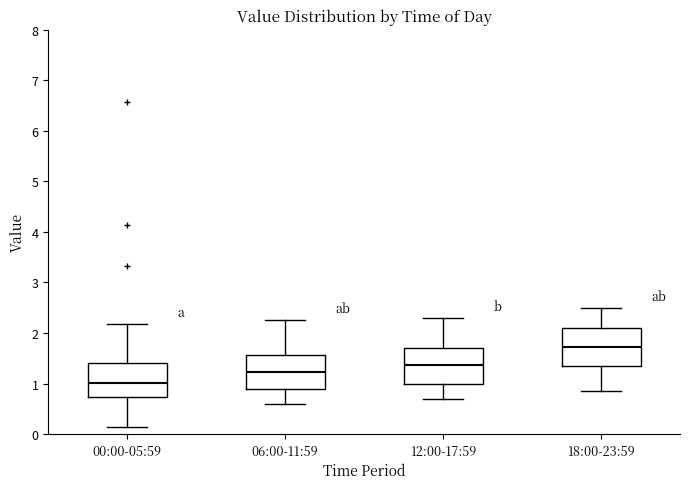

Where does the median line of the box for 06:00-11:59 sit on the y-axis? The values are not printed on the chart, so give them approximately, as read against the axis.

1.2